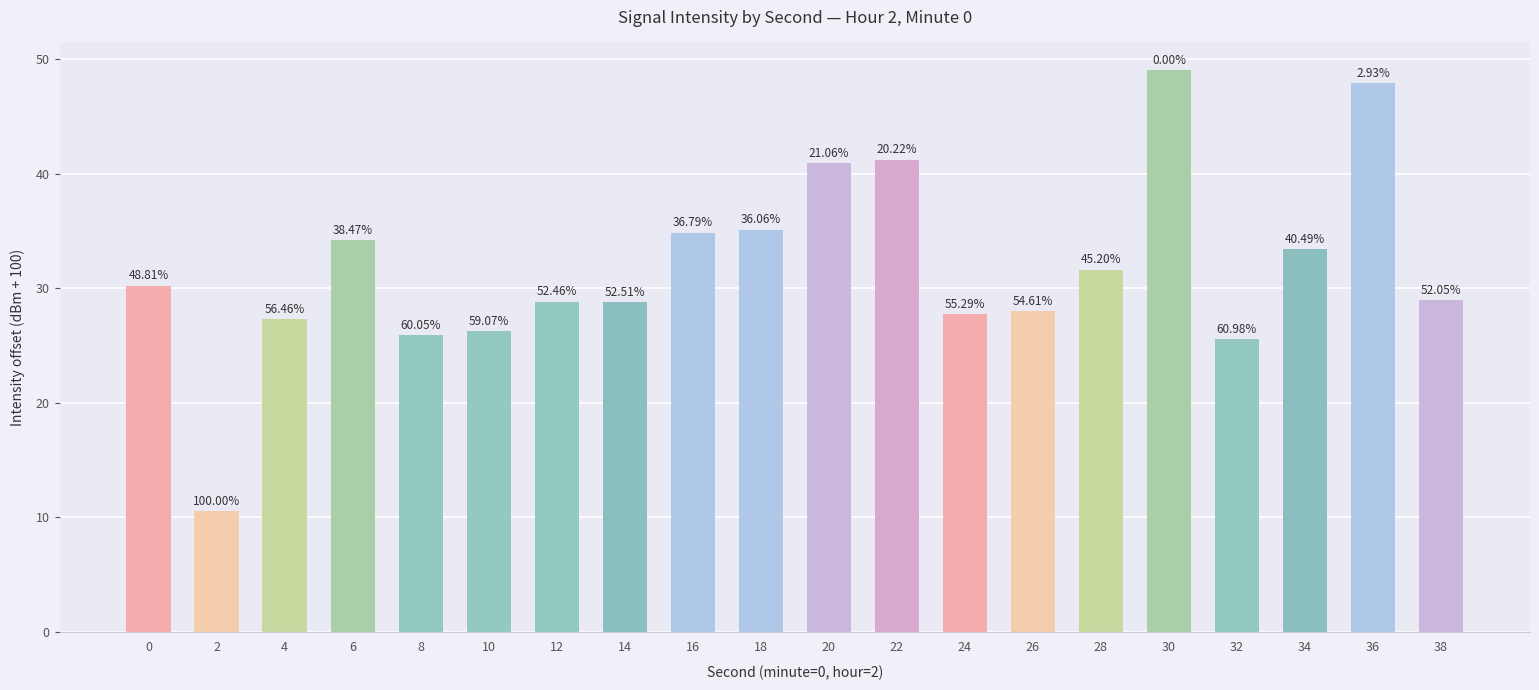

Reading left to right, list all the values displayed in this chart.

30.2	10.5	27.3	34.2	25.9	26.3	28.8	28.8	34.9	35.1	40.9	41.2	27.7	28.0	31.6	49.0	25.5	33.4	47.9	29.0